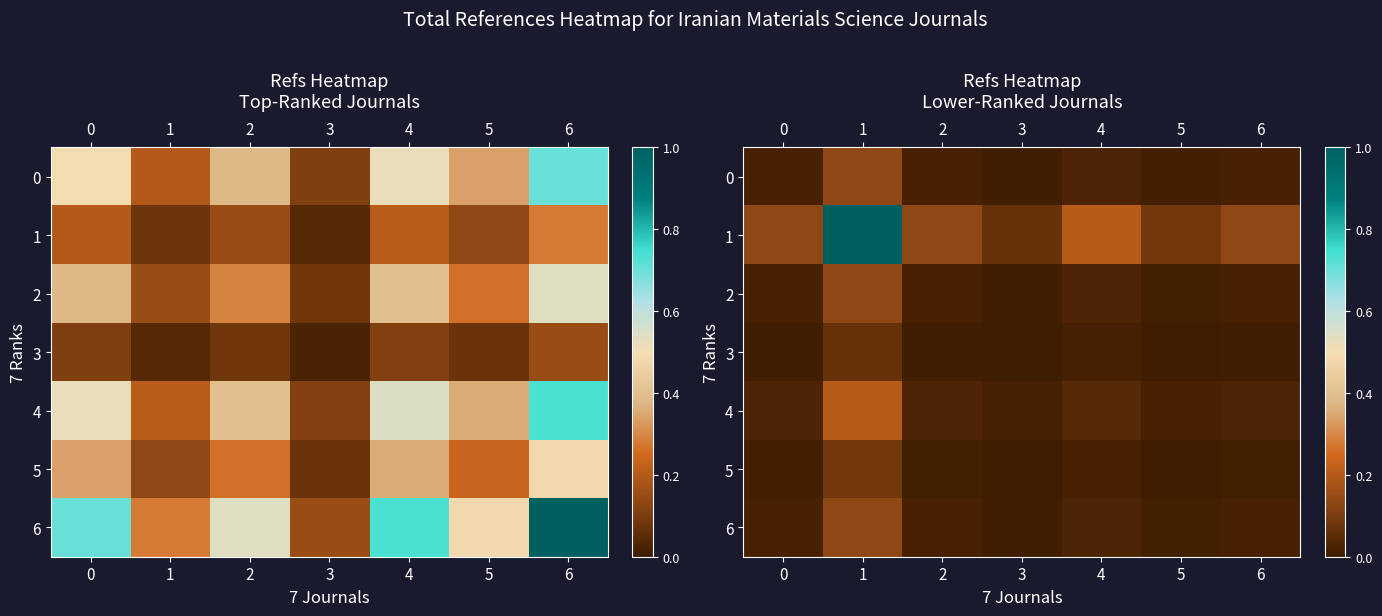

Between 0 and 3, which series saw the biggest shift?

1